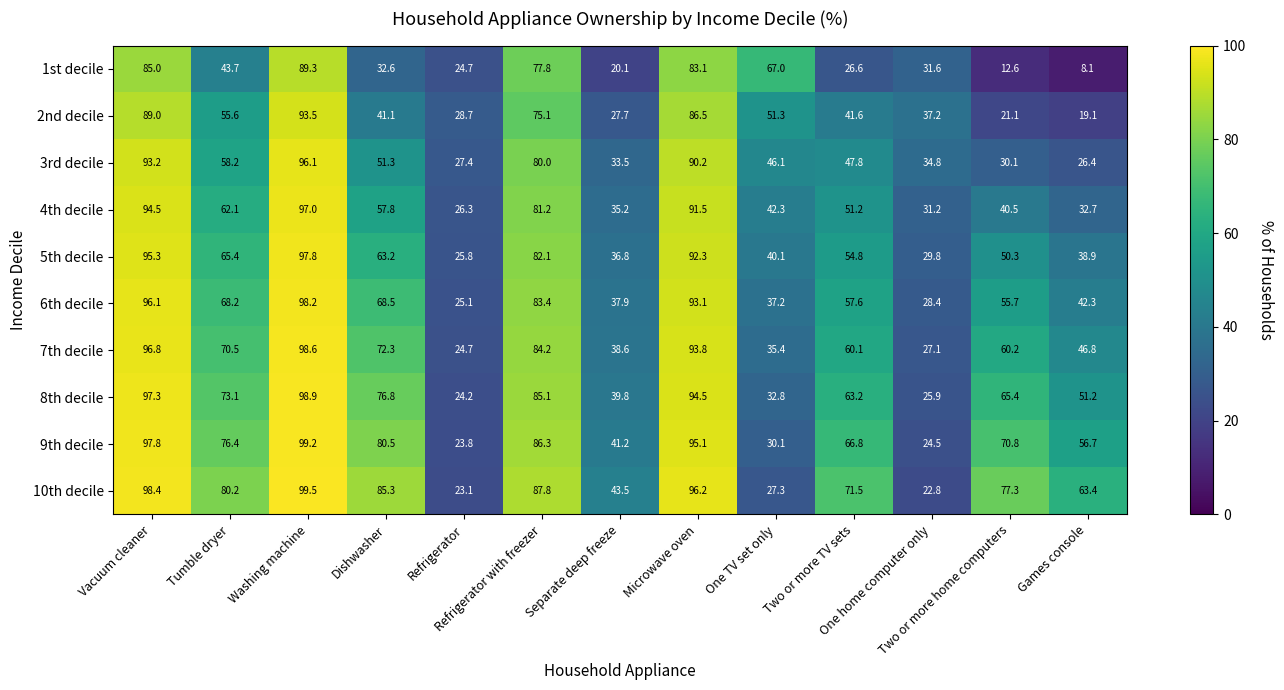

Which series has the largest total across all categories?

10th decile